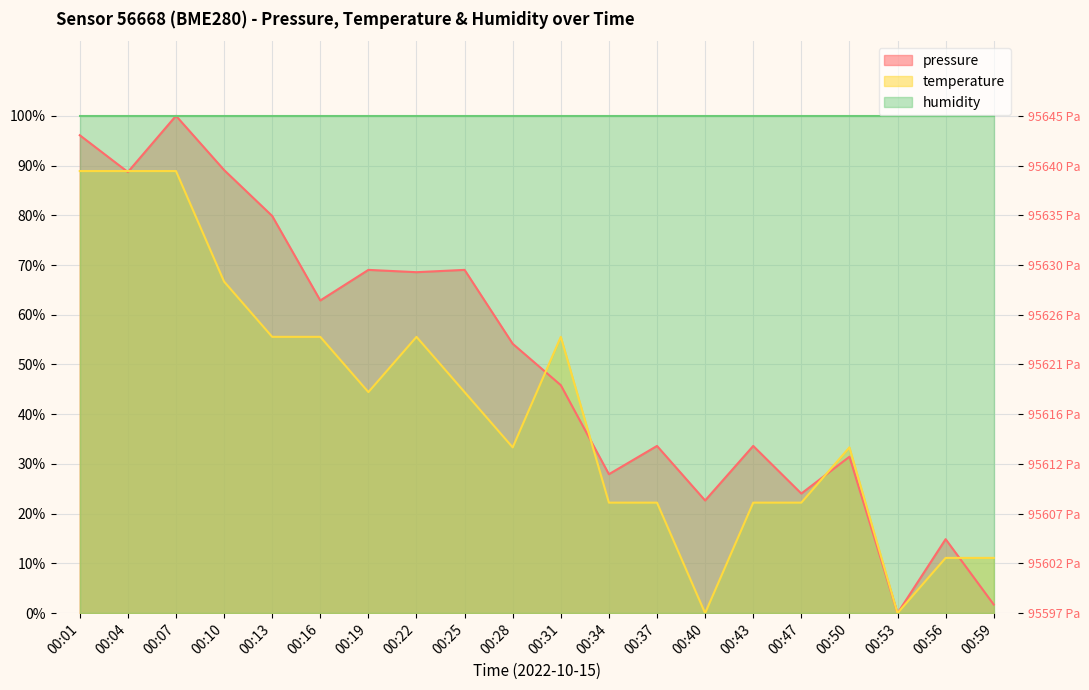

The value of pressure at 00:37 is 59.5. True or false?

False